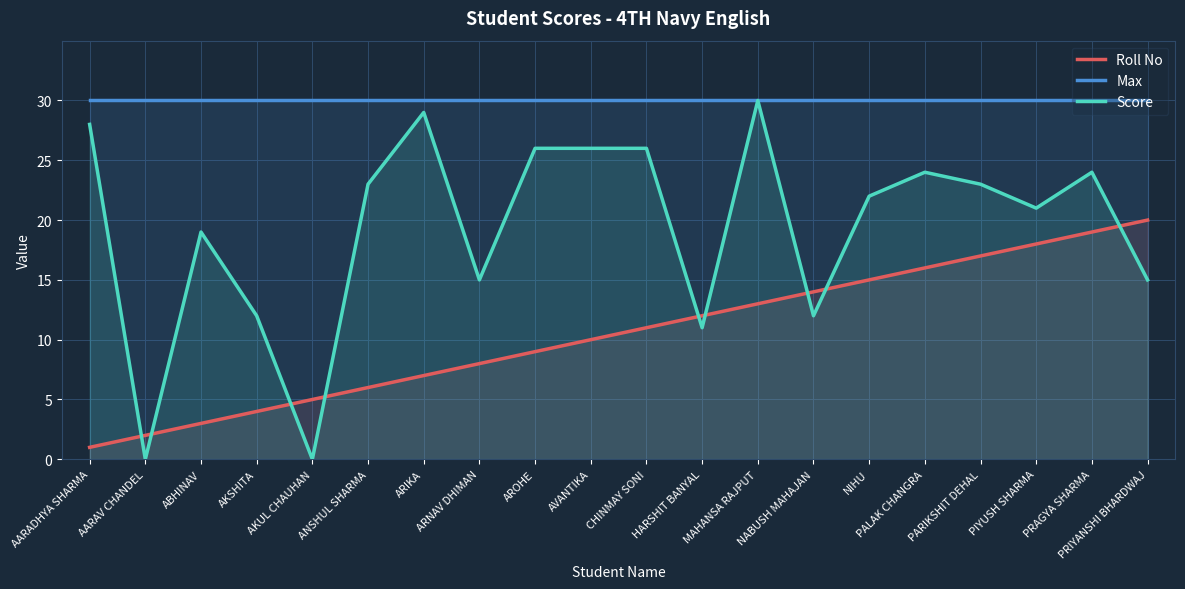

How many values in the Roll No series exceed 11?

9